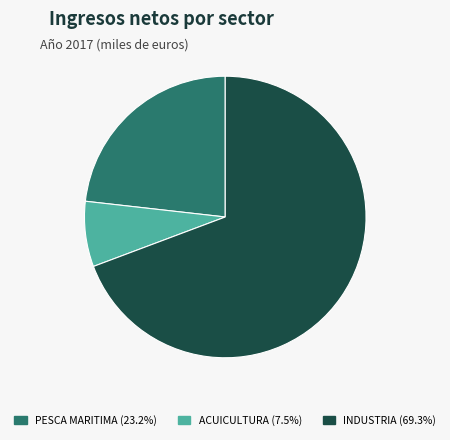

Does any single category account for the majority?

Yes